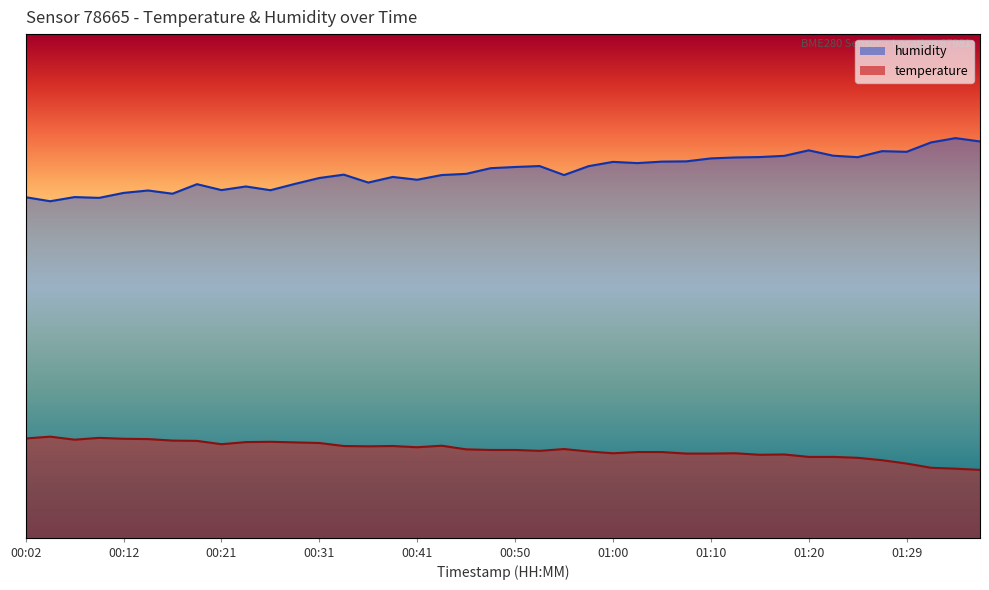

True or false: temperature and humidity cross at least once.

False